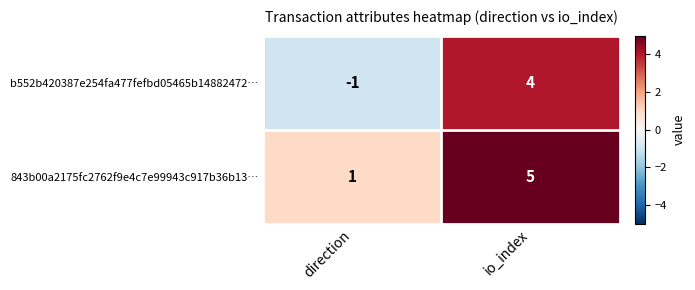

Between direction and io_index, which series saw the biggest shift?

b552b420387e254fa477fefbd05465b14882472…